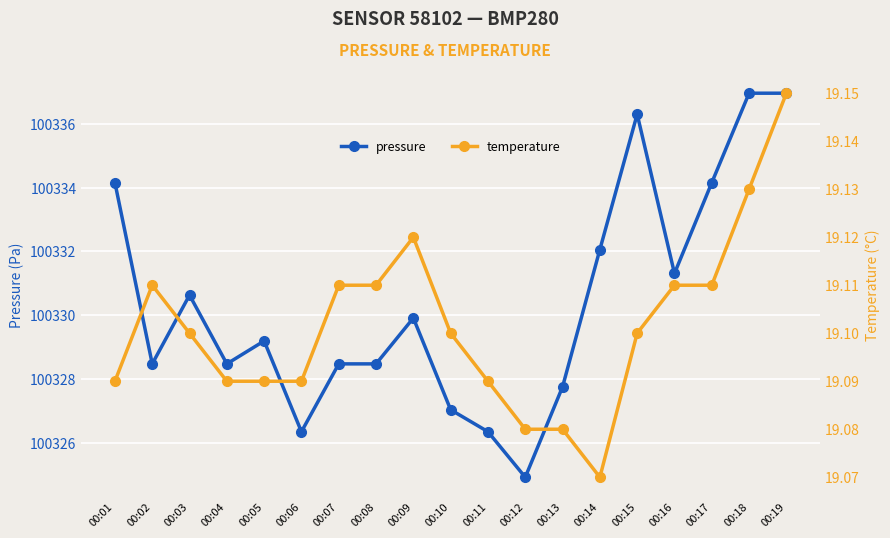

Is this an area chart (filled region under the line)?

No